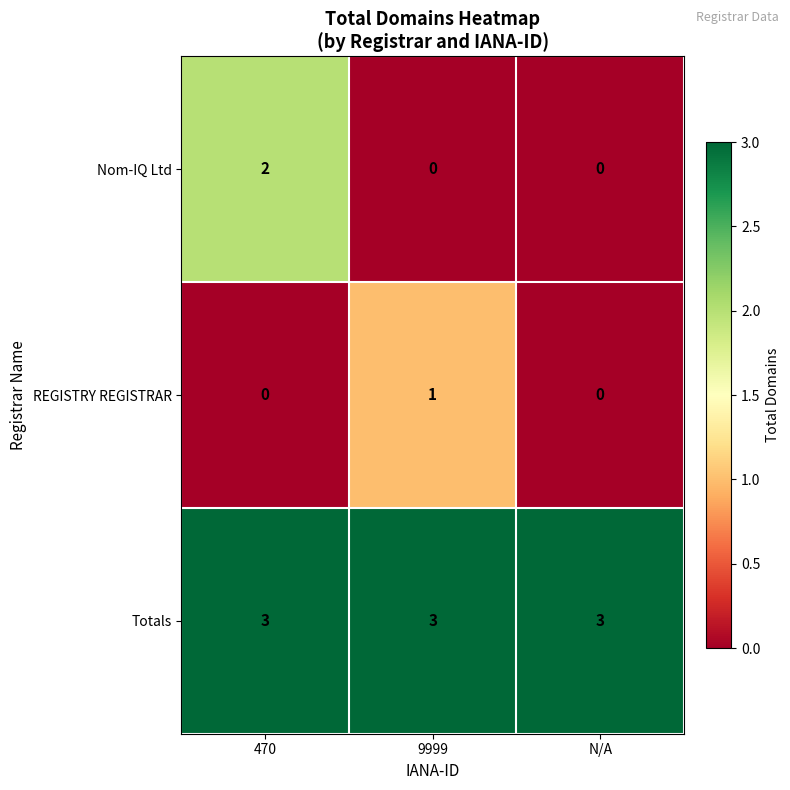

Reading left to right, extract all data points from this chart.

Nom-IQ Ltd: 2	0	0
REGISTRY REGISTRAR: 0	1	0
Totals: 3	3	3